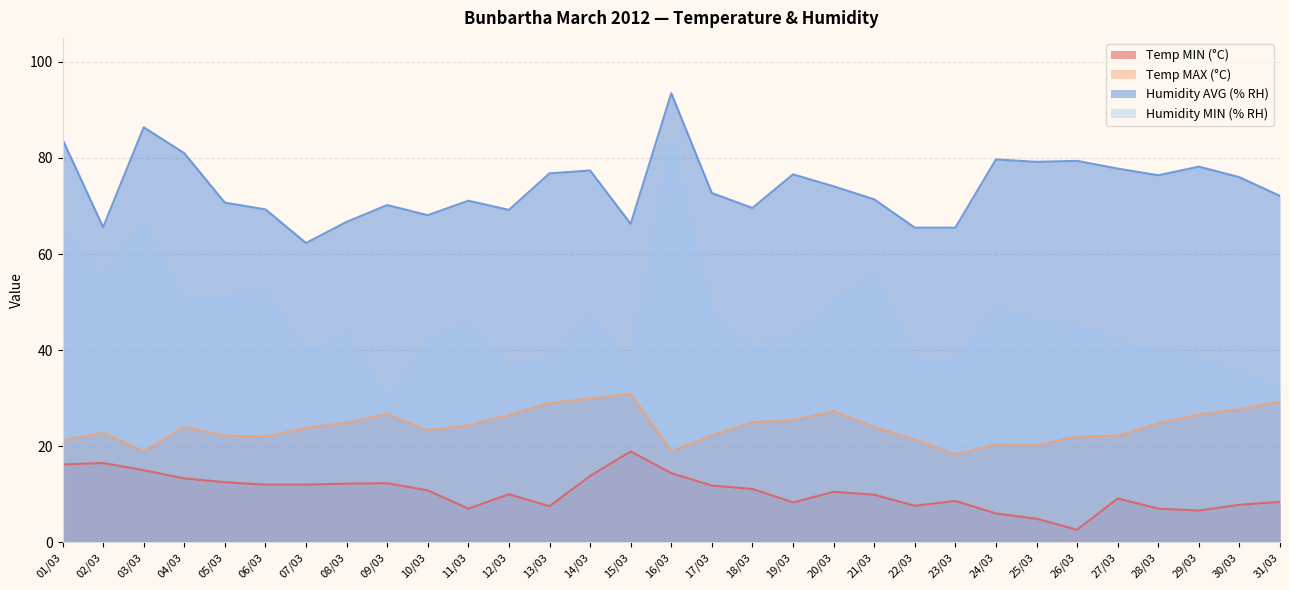

At 31/03, list the series in order from smallest to largest.

Temp MIN (°C), Temp MAX (°C), Humidity MIN (% RH), Humidity AVG (% RH)